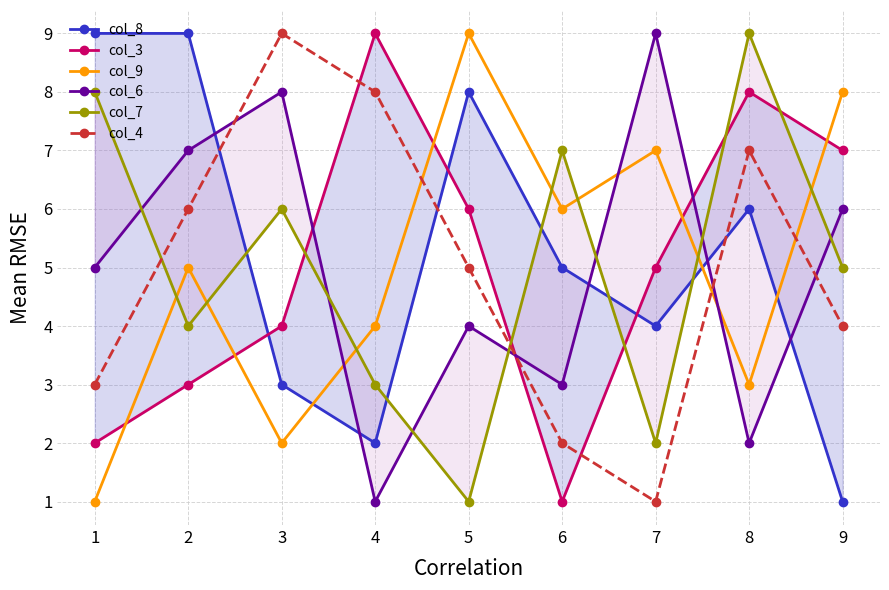

How many interior local peaks does the col_6 series have?

3